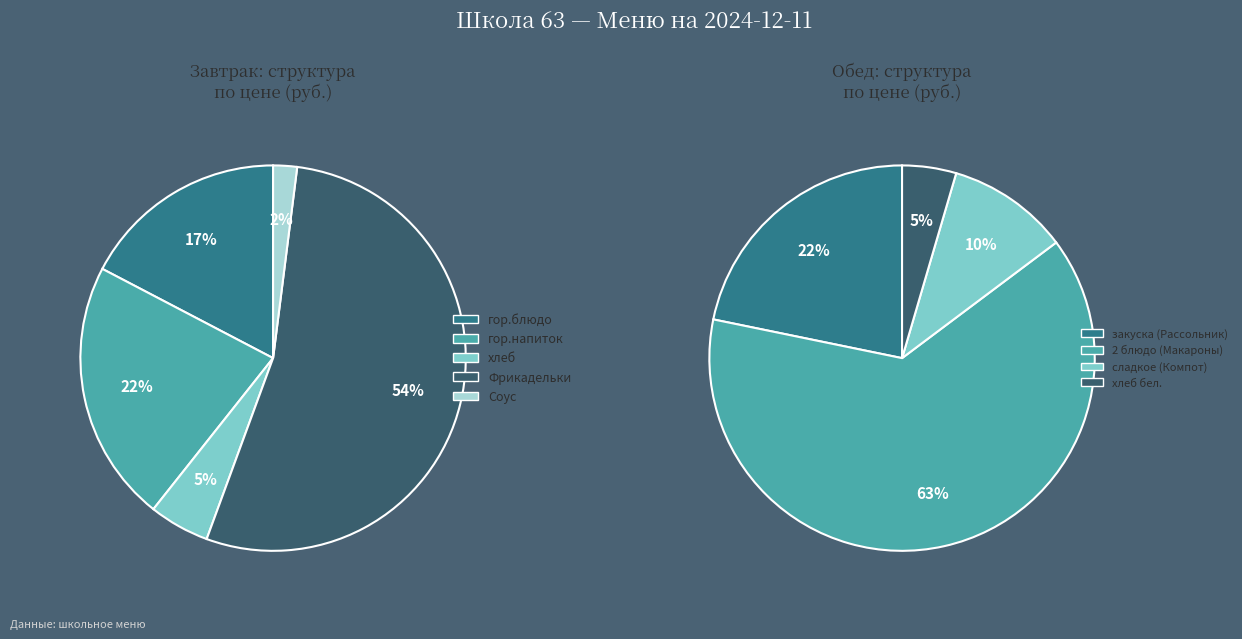

Is the sum of хлеб and Фрикадельки greater than half?

Yes